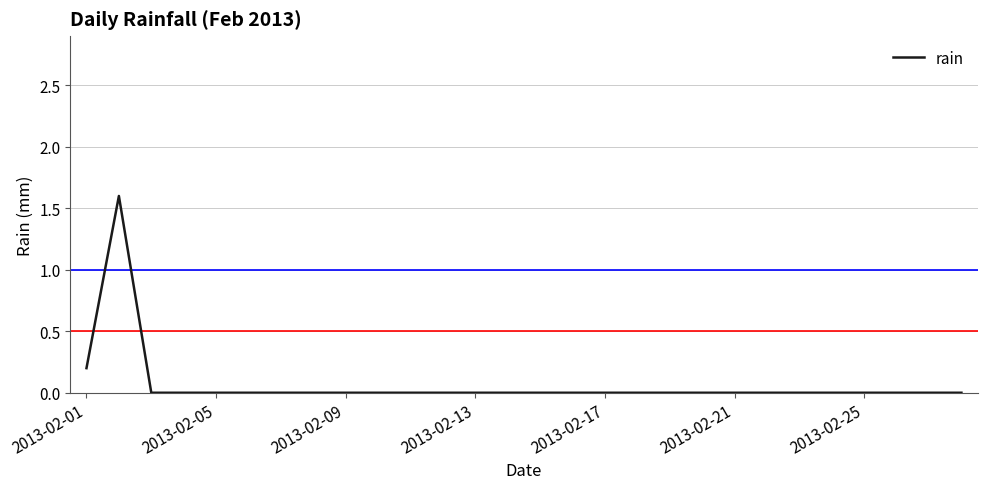

Reading left to right, transcribe all the data shown in this chart.

0.2	1.6	0.0	0.0	0.0	0.0	0.0	0.0	0.0	0.0	0.0	0.0	0.0	0.0	0.0	0.0	0.0	0.0	0.0	0.0	0.0	0.0	0.0	0.0	0.0	0.0	0.0	0.0